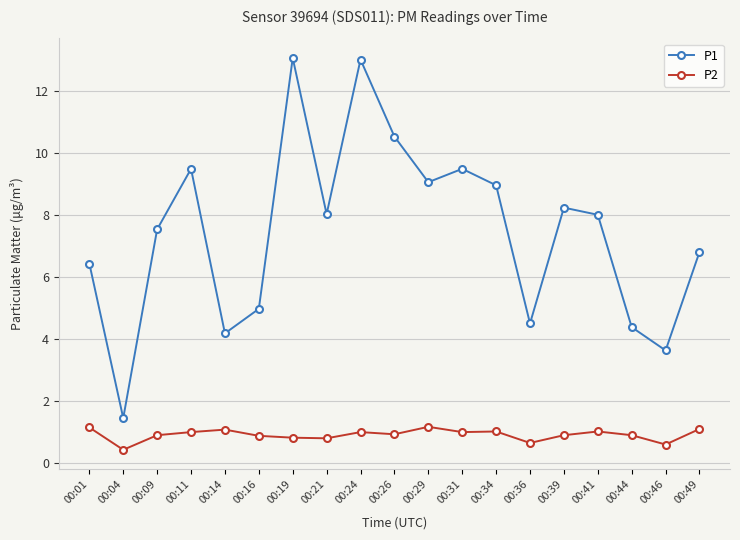

Which series has the largest total across all categories?

P1